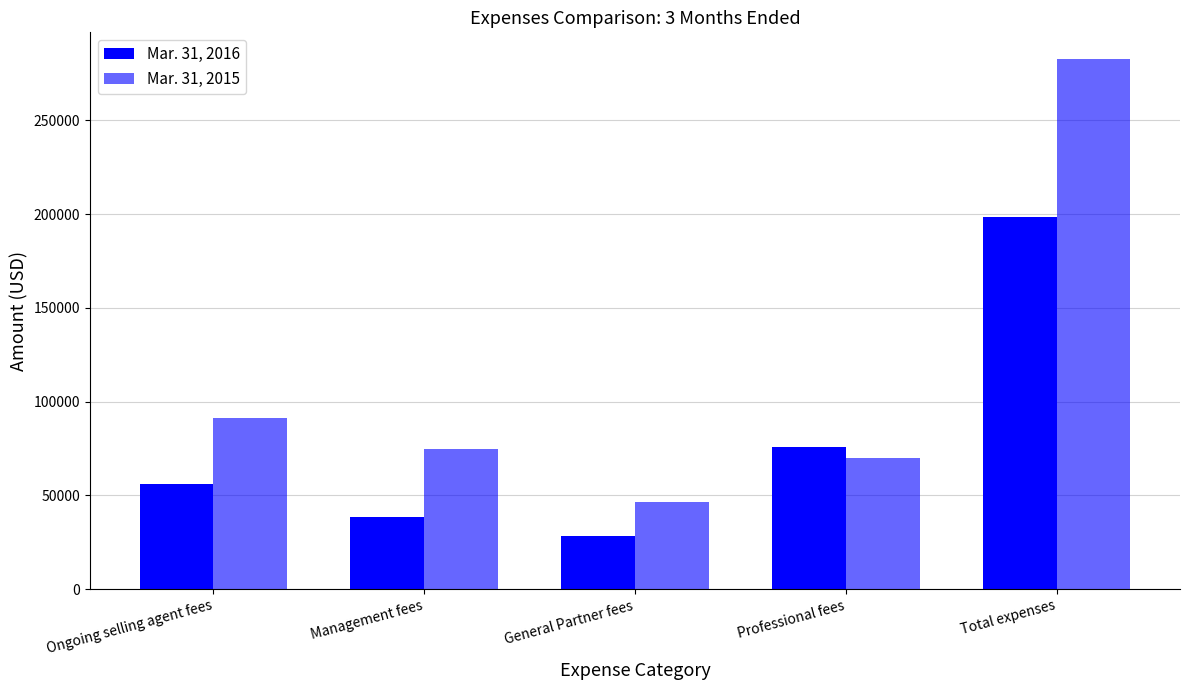

Does the chart contain stacked bars?

No